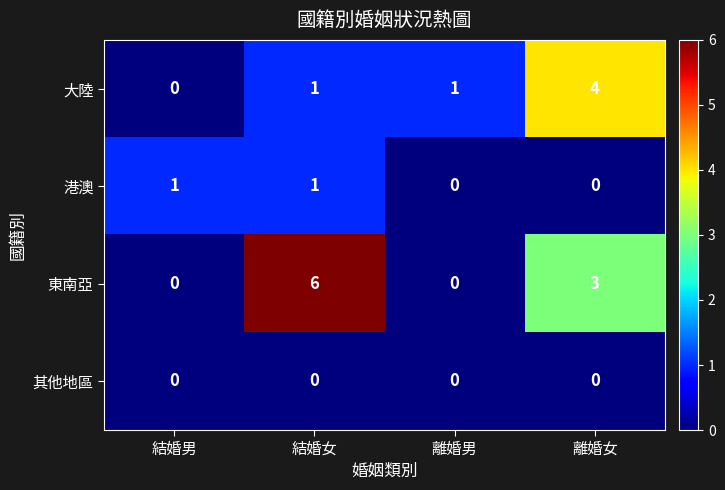

What is the maximum value shown in the chart?

6